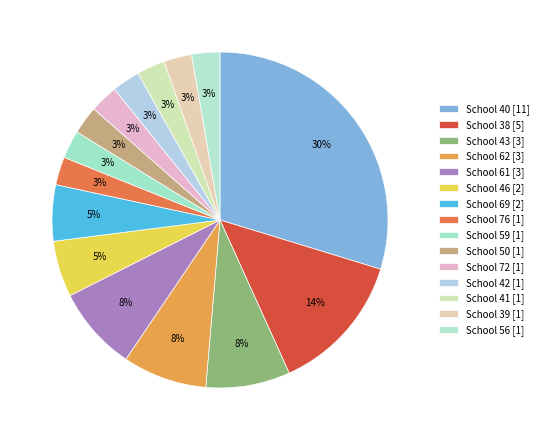

Count the number of slices in the pie.

15